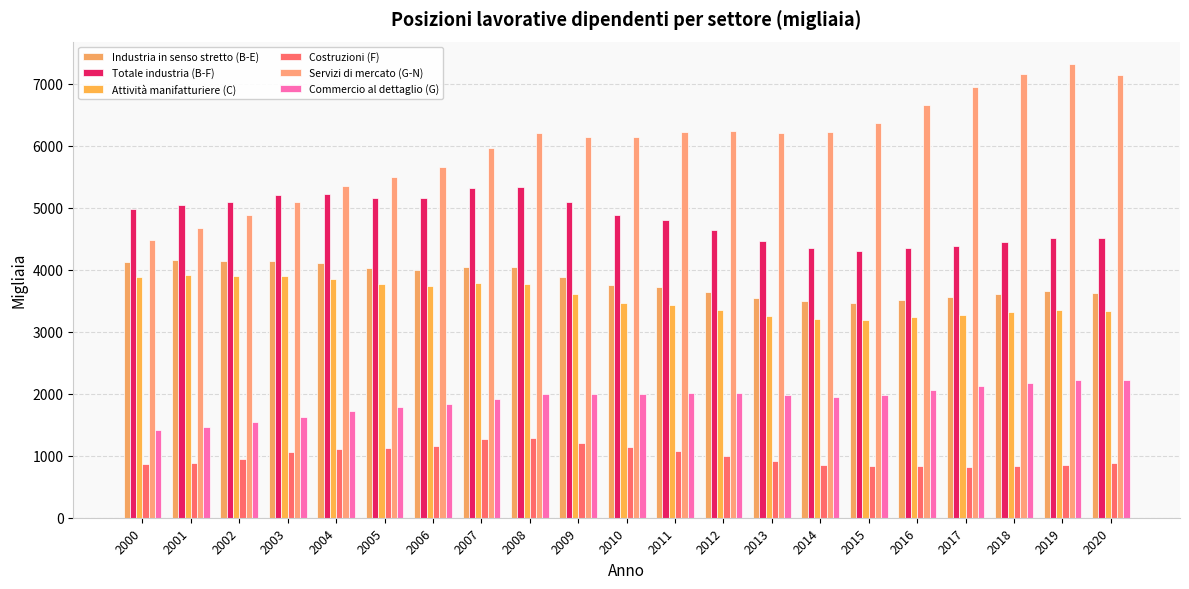

What is the value of the Industria in senso stretto (B-E) bar at the 4th from the left?

4145.1